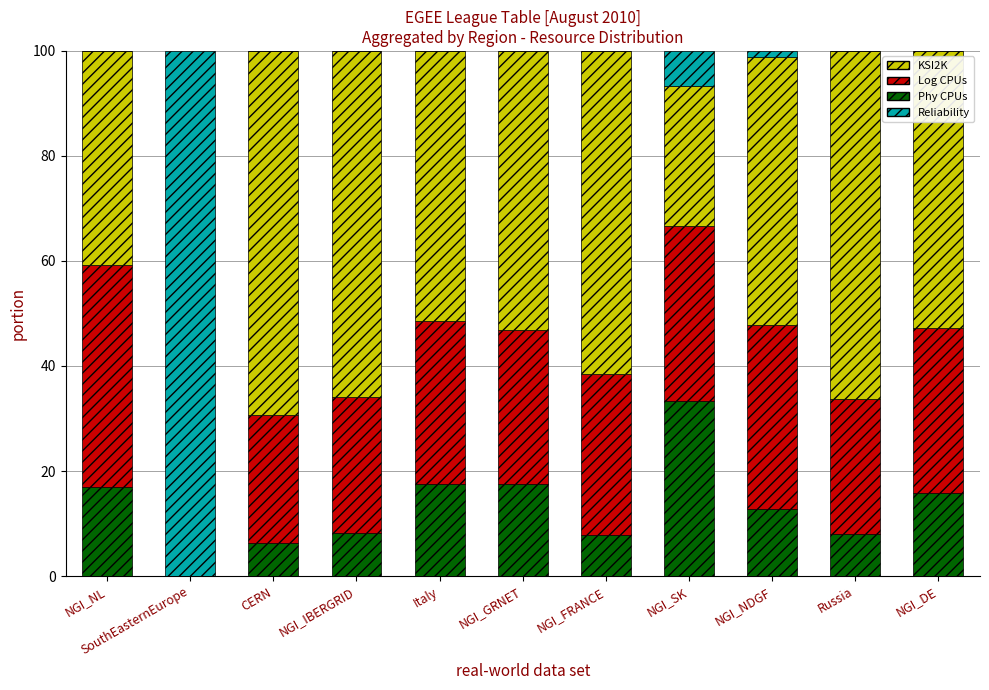

The value of Phy CPUs at Italy is 17.5. True or false?

True